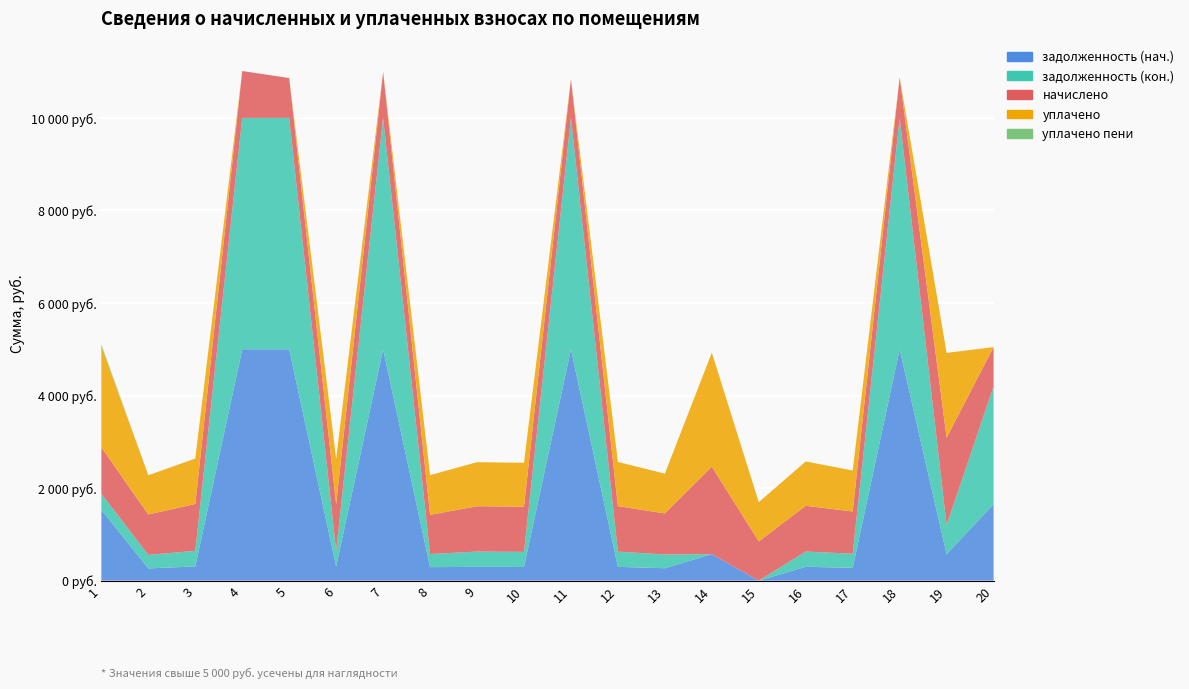

Reading left to right, extract all data points from this chart.

задолженность (нач.): 1530.9	264.4	306.4	19933.0	16943.2	305.8	19586.4	292.2	297.3	295.7	16509.8	297.7	268.4	572.1	0.0	299.0	276.4	11709.6	571.4	1652.2
задолженность (кон.): 346.8	291.4	337.6	21413.3	18196.9	337.1	21040.9	282.6	330.3	325.9	17735.8	328.6	296.5	0.0	0.0	329.6	304.6	12873.6	629.8	2544.8
начислено: 1004.1	874.2	1012.9	1012.9	861.0	1010.7	995.3	847.8	979.9	977.7	839.0	984.3	887.4	1891.5	847.8	988.7	913.8	876.4	1889.3	850.0
уплачено: 2187.9	847.2	981.7	0.0	0.0	980.0	0.0	857.4	952.4	947.5	0.0	953.9	860.0	2463.6	847.8	958.2	885.6	0.0	1831.0	0.0
уплачено пени: 35.8	0.0	0.0	0.0	0.0	0.0	0.0	0.3	0.0	0.0	0.0	0.0	0.0	0.0	0.0	0.0	0.0	0.0	0.0	0.0